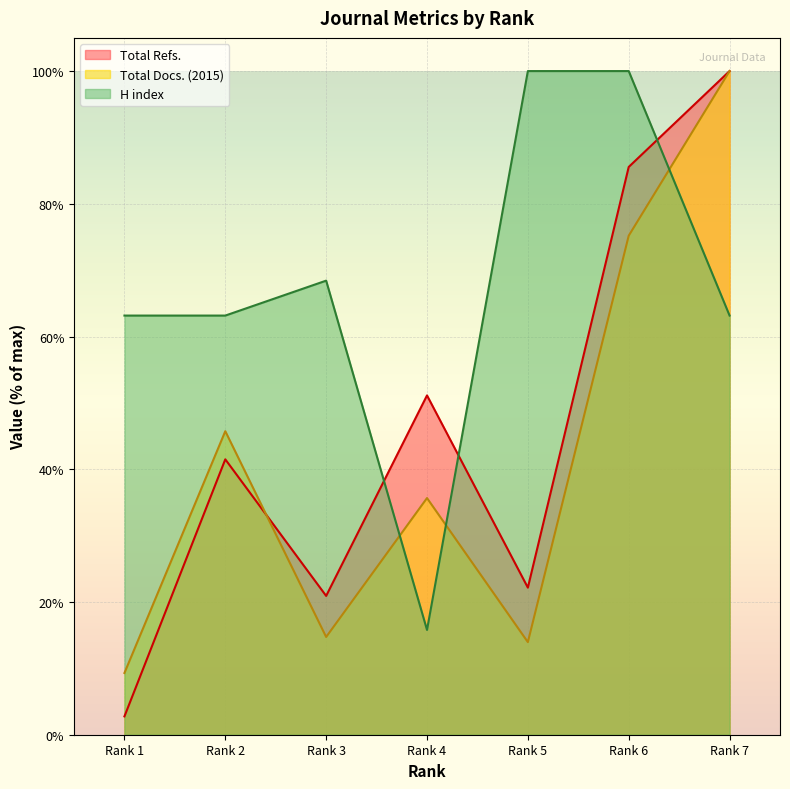

How many interior local valleys does the H index series have?

1